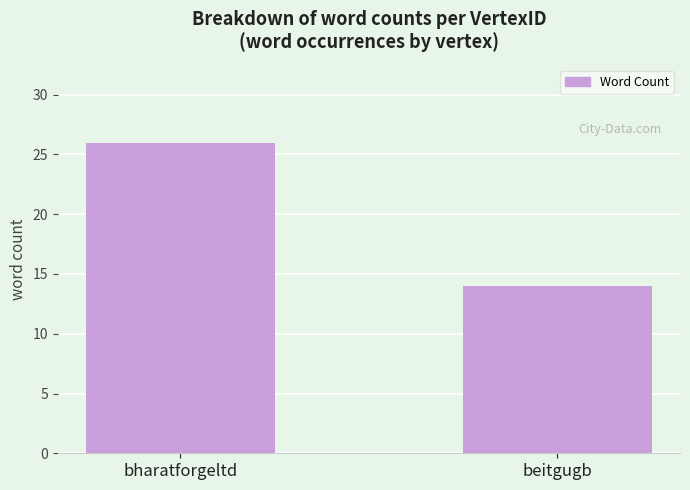

How many values are between 14 and 26?

2